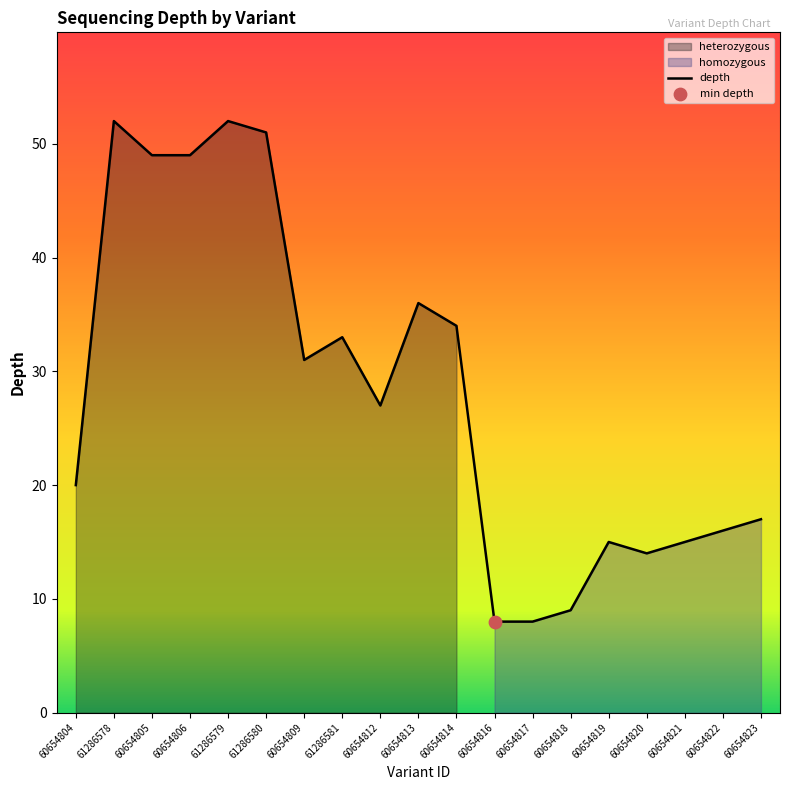

What is the change in value from 61286580 to 60654821?

-36